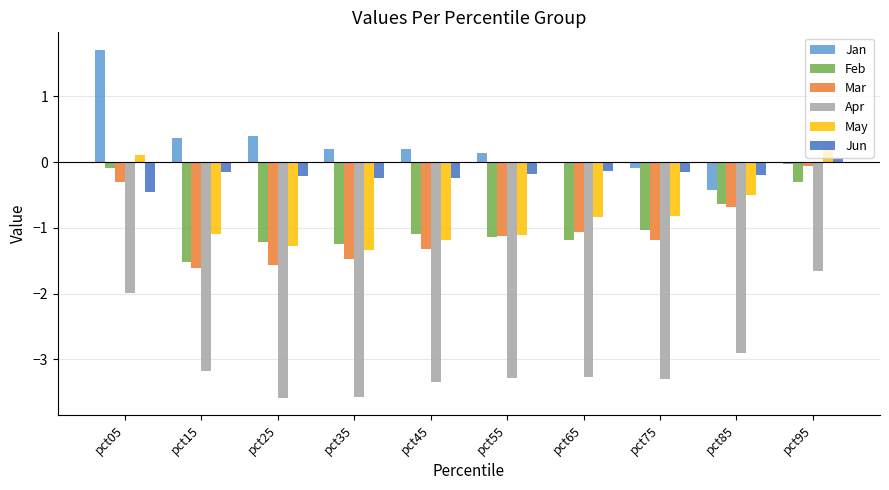

Count the number of data series in this chart.

6